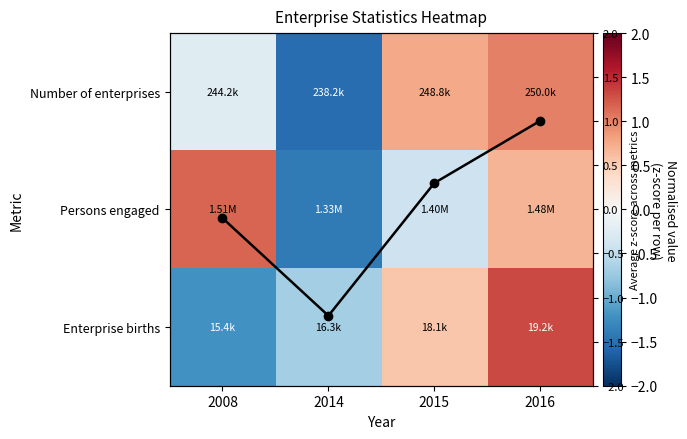

Where does the Persons engaged series first go above 0?

2008